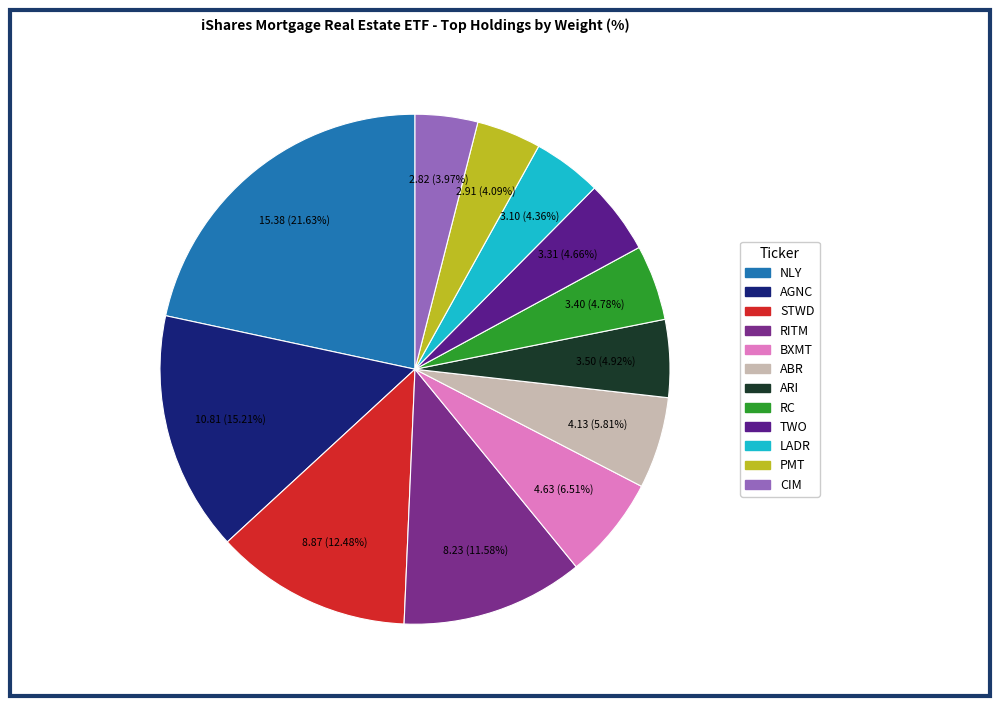

Does any single category account for the majority?

No